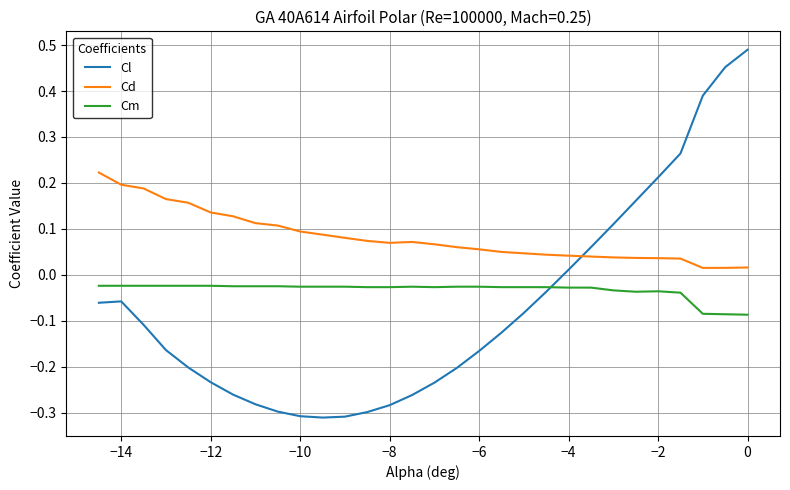

Which series has the largest range (max minus min)?

Cl